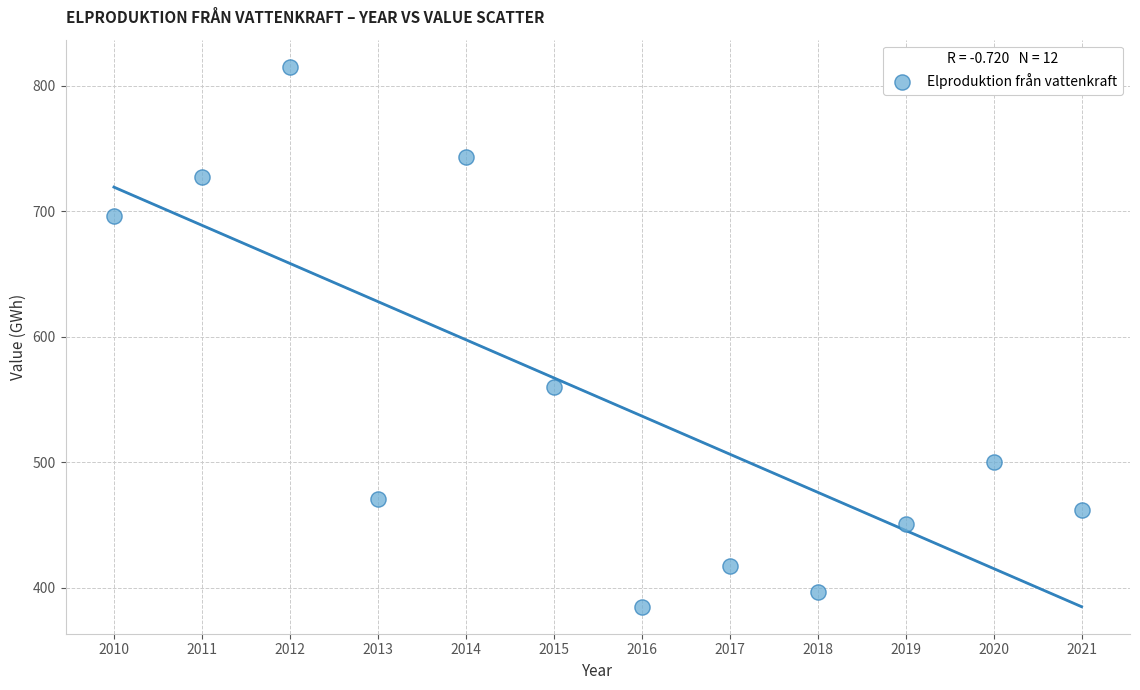

What is the average Y value?

552